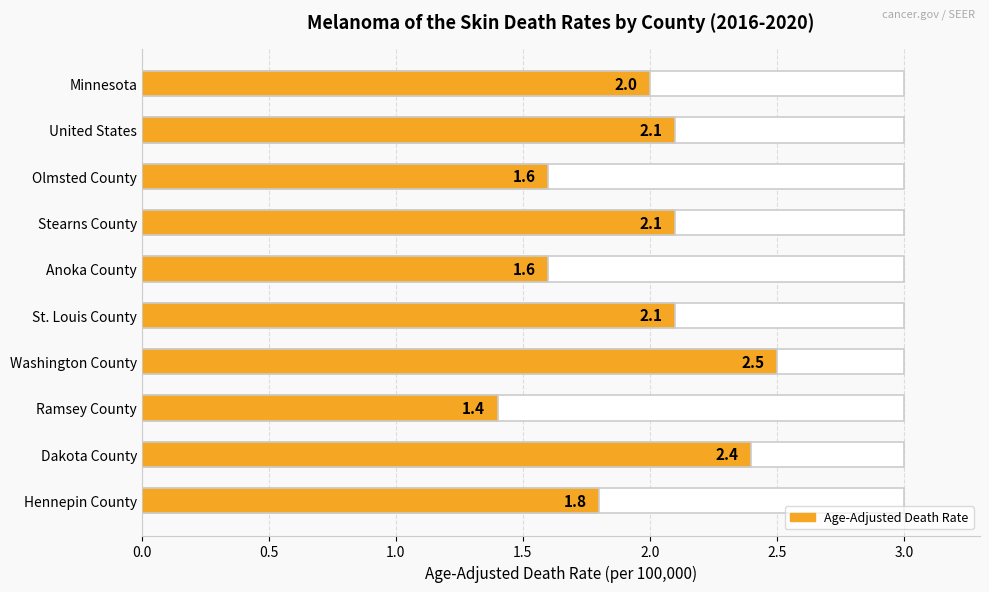

What is the maximum value shown in the chart?

2.5